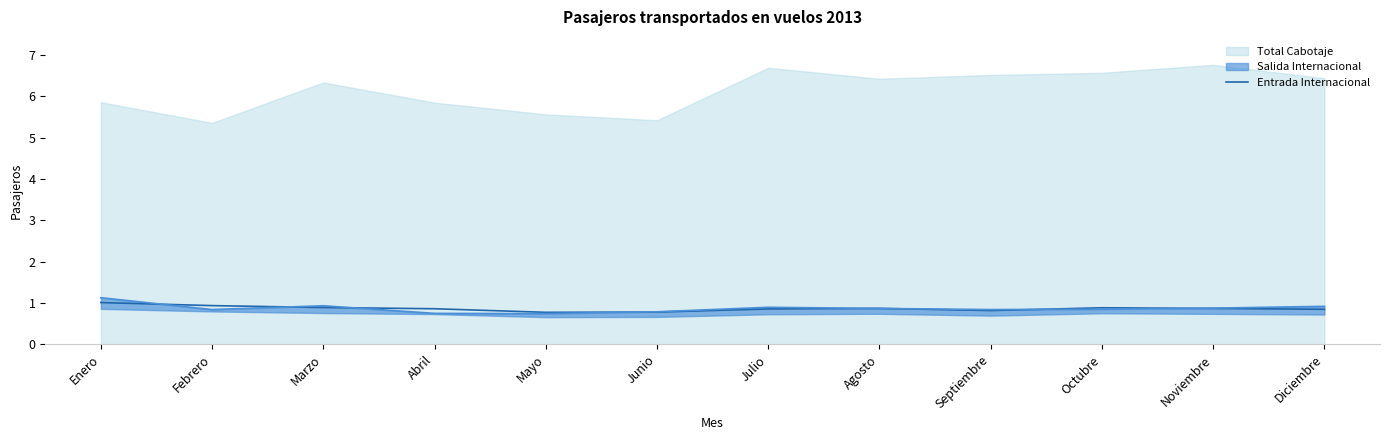

Where is the first local minimum?

Mayo